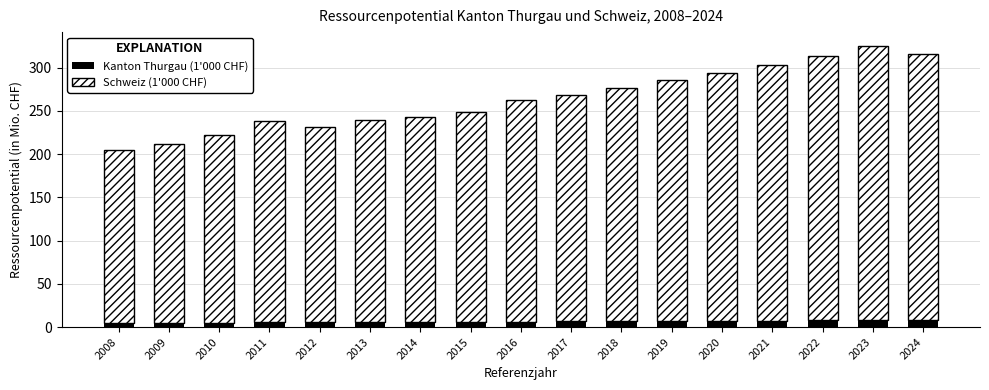

True or false: Kanton Thurgau (1'000 CHF) has a value of 8.1 at 2024.

True